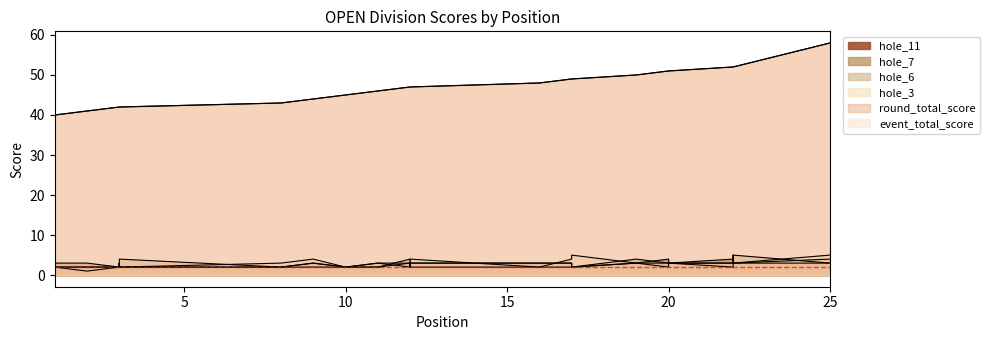

The hole_6 series shows 2 at 12. True or false?

False